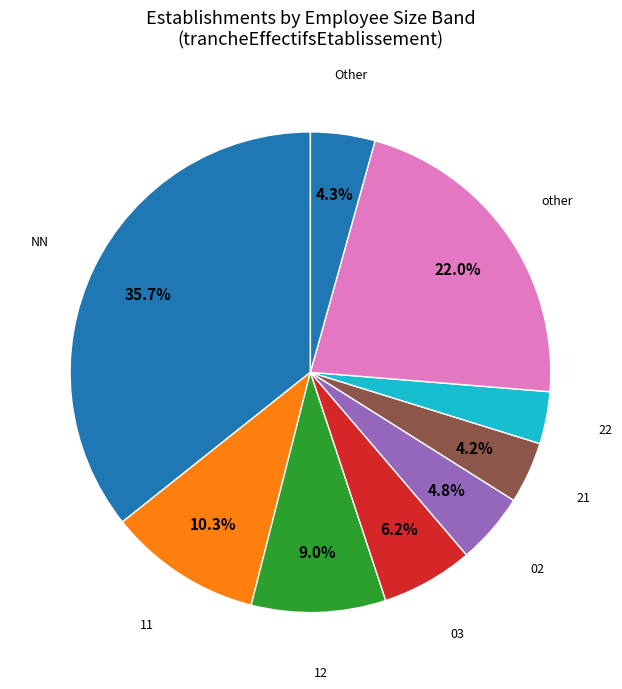

Count the number of slices in the pie.

9